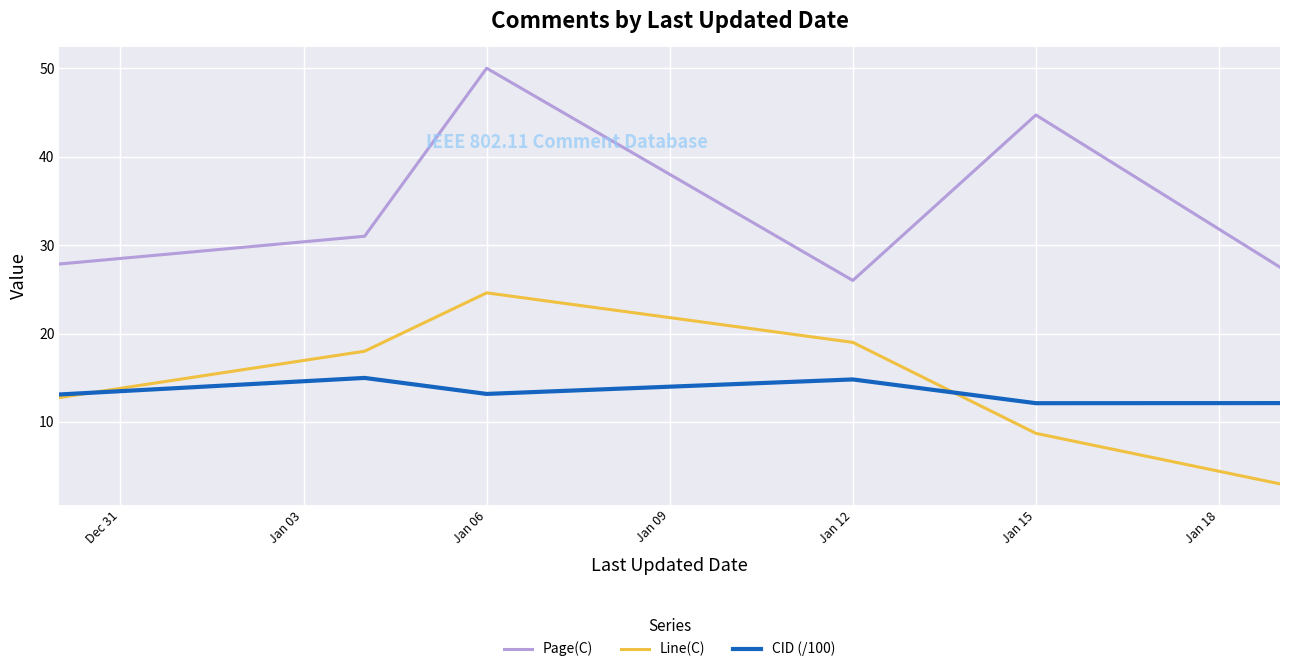

List the series in order of their peak value, highest first.

Page(C), Line(C), CID (/100)